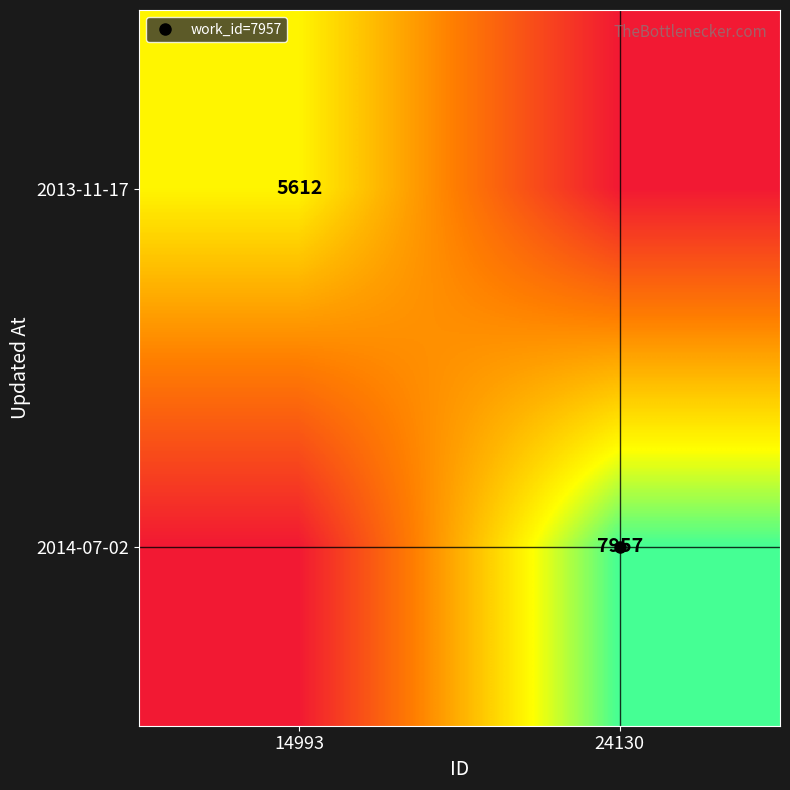

At how many categories does at least one series exceed 419?

2